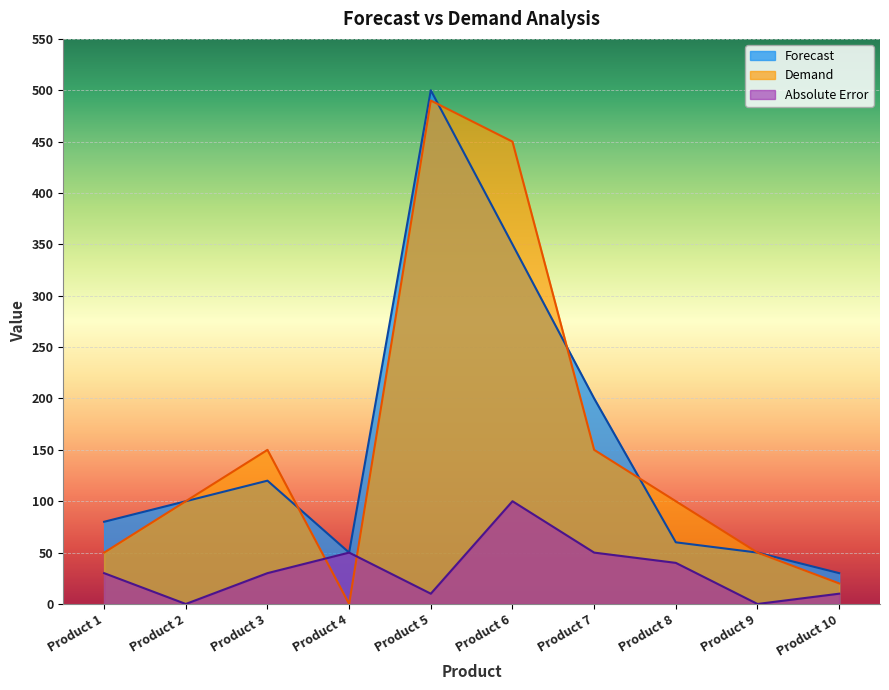

What is the total value across all series at Product 1?

160